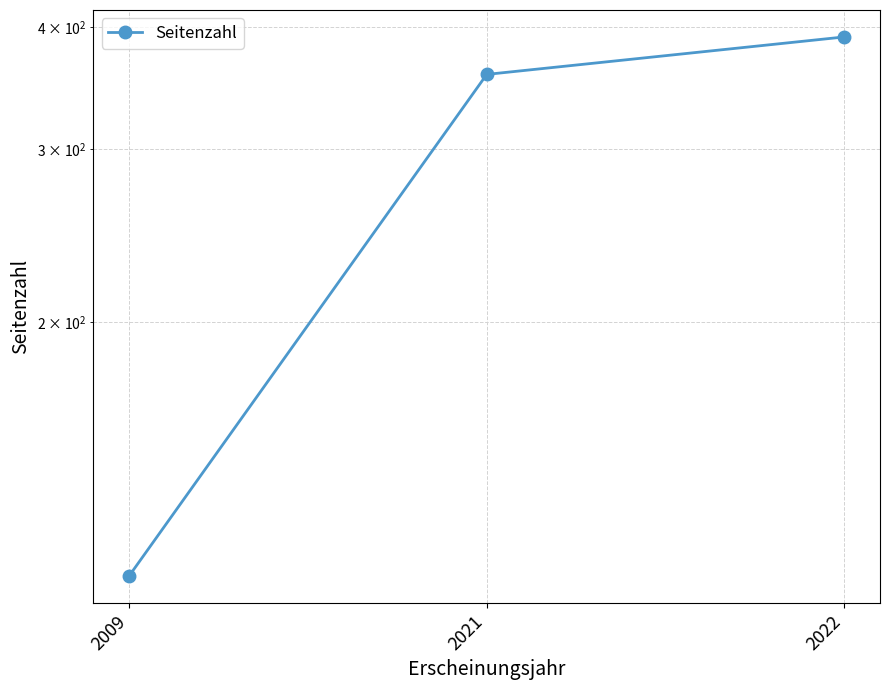

Between 2009 and 2021, which is larger?

2021